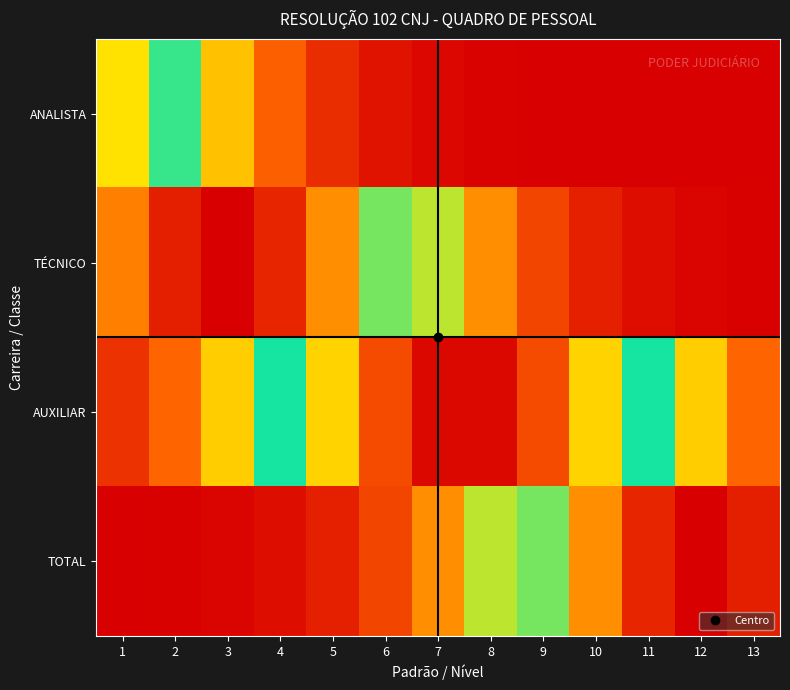

How many categories are shown in the chart?

13